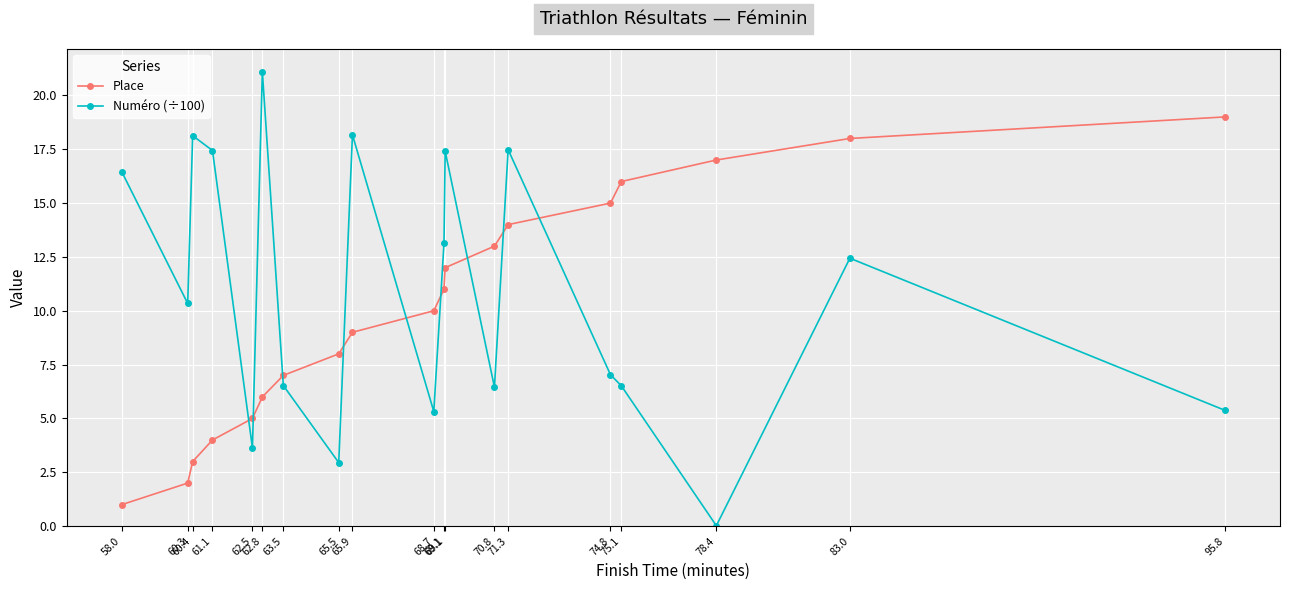

What are all the series names shown in the legend?

Place, Numéro (÷100)